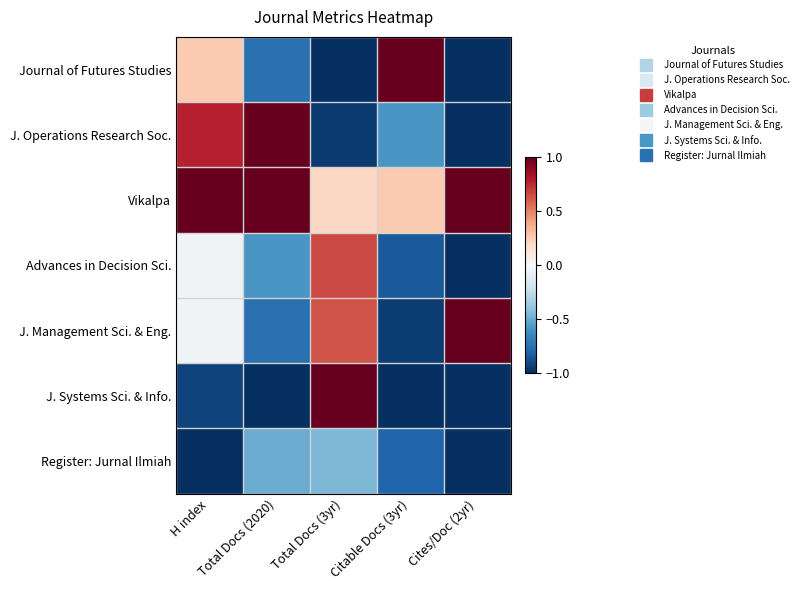

How many categories are shown in the chart?

5